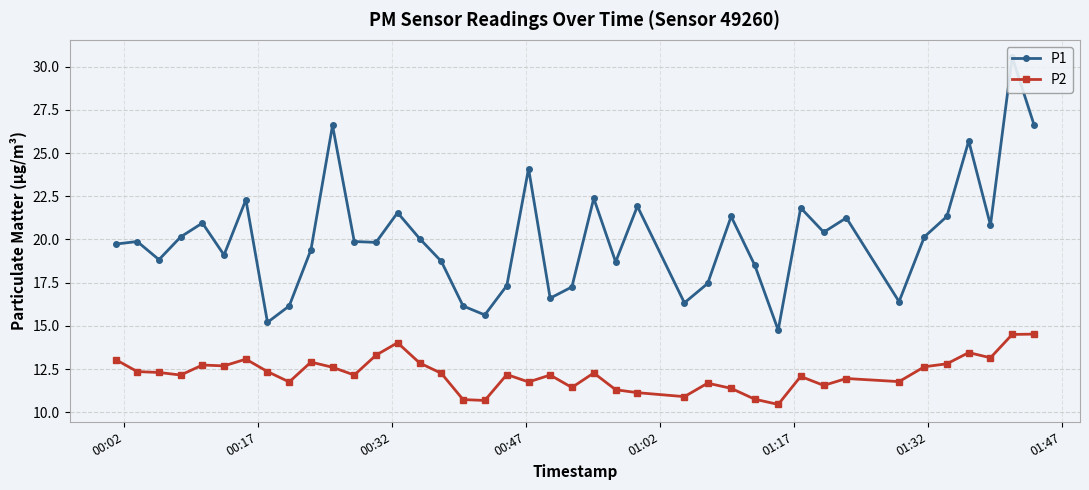

What is the value of the P2 point at the 3rd from the left?

12.3